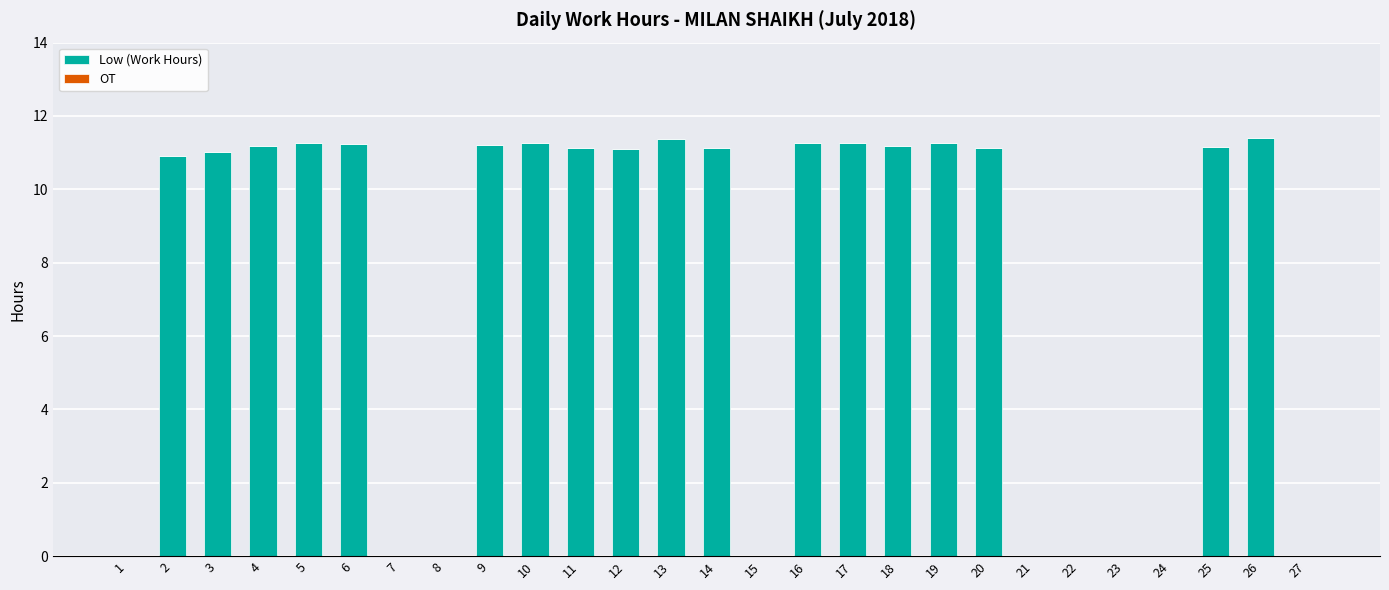

Between 8 and 16, which is larger?

16